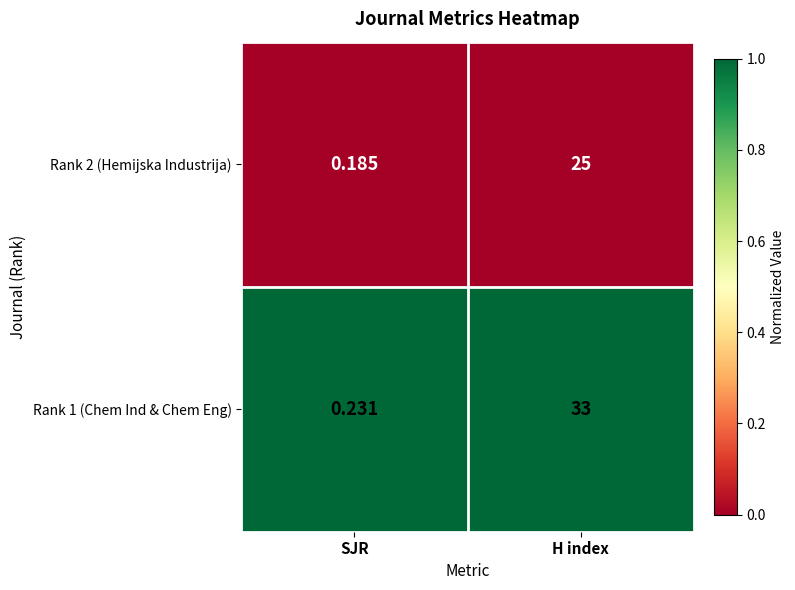

Count the number of categories in the chart.

2